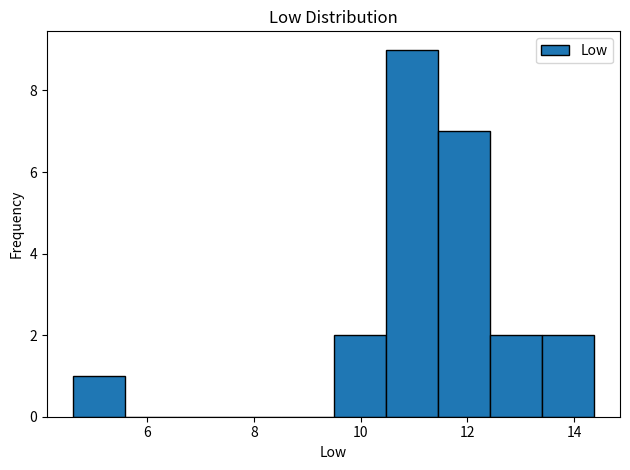

How tall is the bar that spans 13.4 to 14.4 on the x-axis? Neither the bar edges nor the heights are printed on the chart, so give them approximately, as read against the axes.

2